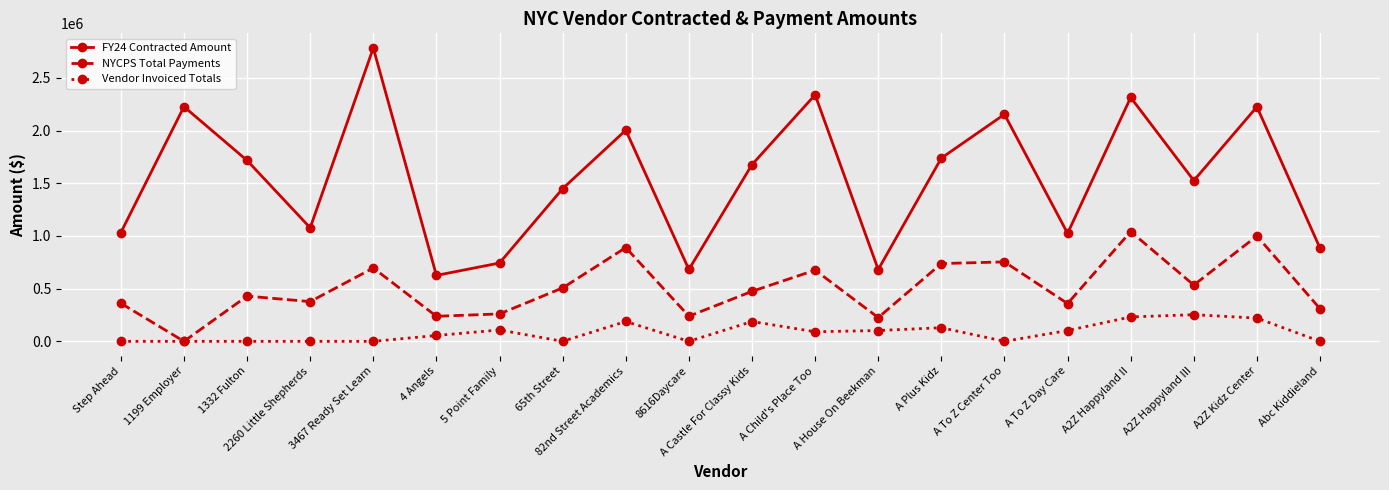

What is the spread (max minus min) of values at 65th Street?

1448820.0